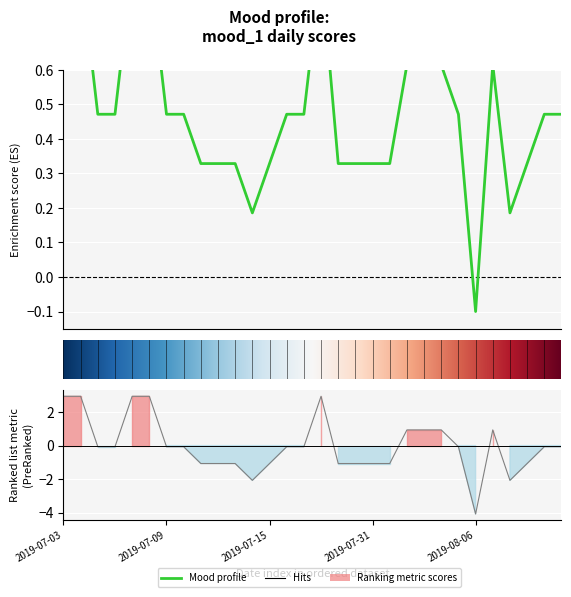

Which category has the lowest value across all series?

2019-08-06